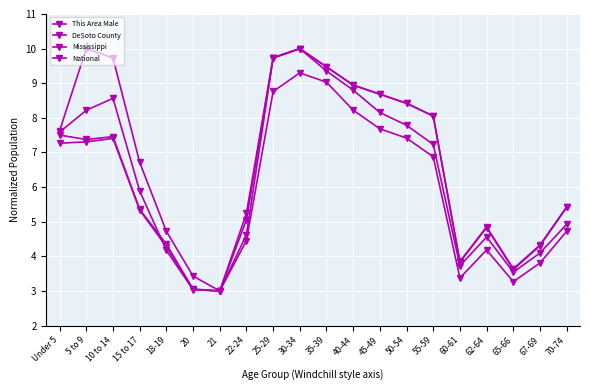

Which series changed the most between 22-24 and 35-39?

DeSoto County